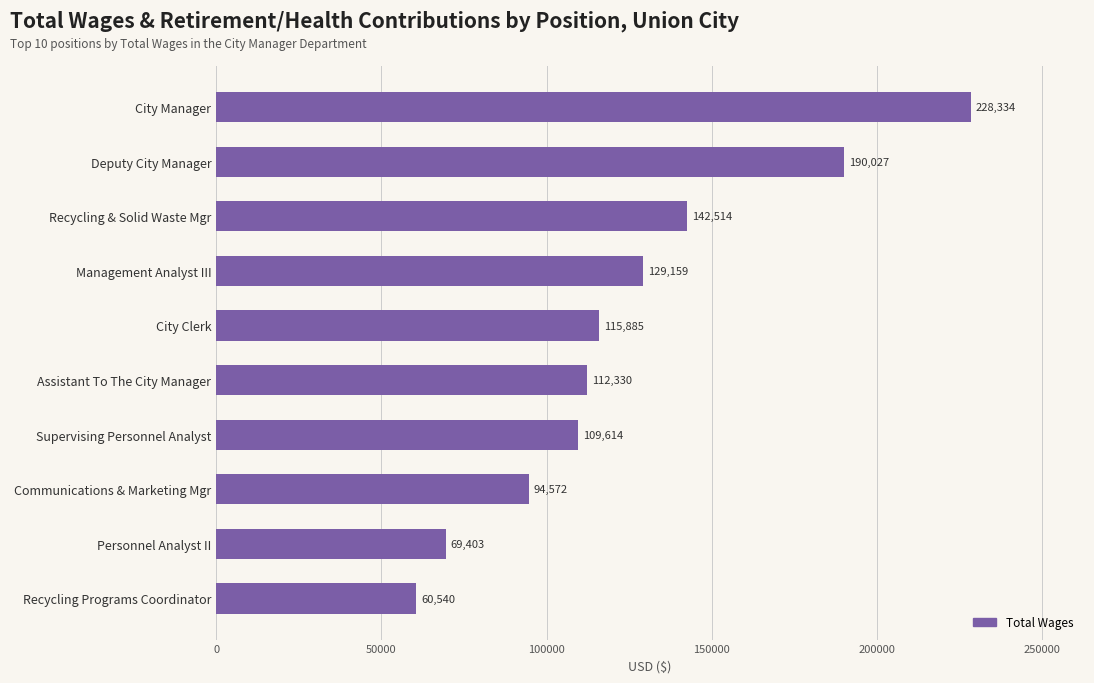

What is the sum of all values?

1252378